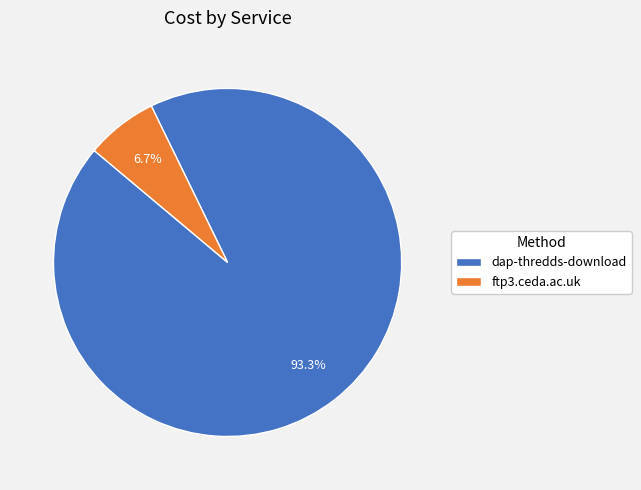

The ftp3.ceda.ac.uk slice represents 21% of the pie. True or false?

False